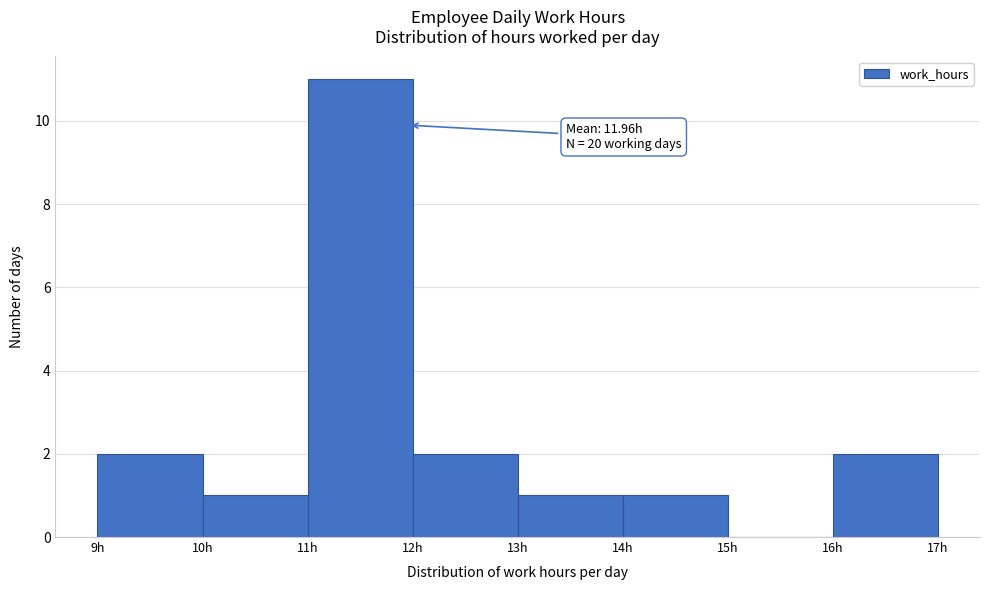

Over which range of the x-axis is the bar tallest?

11 to 12